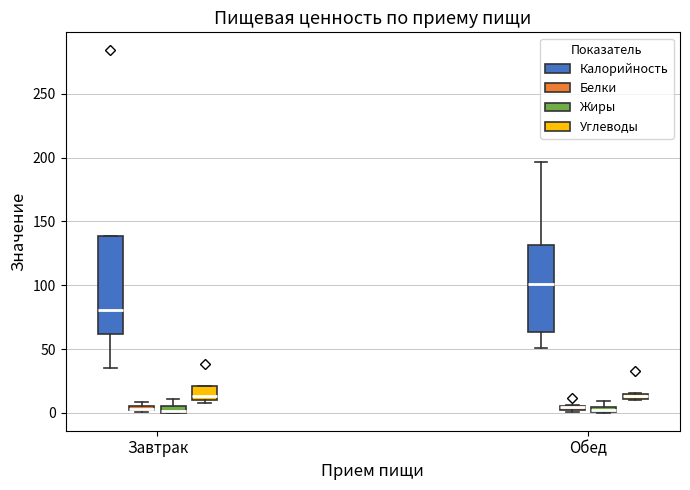

Where is the lower edge of the box for Завтрак (Белки) on the y-axis? The values are not printed on the chart, so give them approximately, as read against the axis.

0